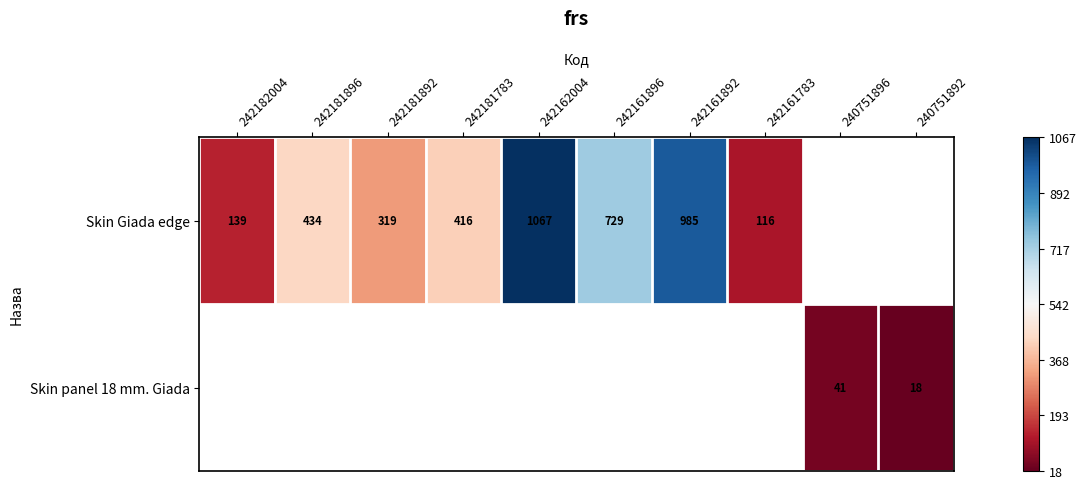

Is it true that Skin Giada edge equals 78 at 242182004?

False